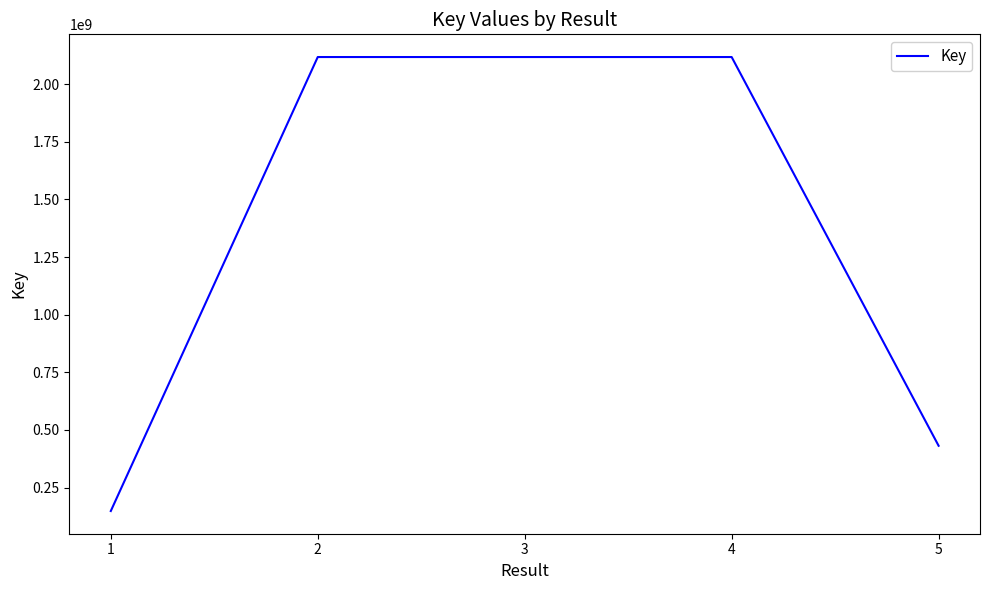

At which label does the data first exceed 2117880645?

2